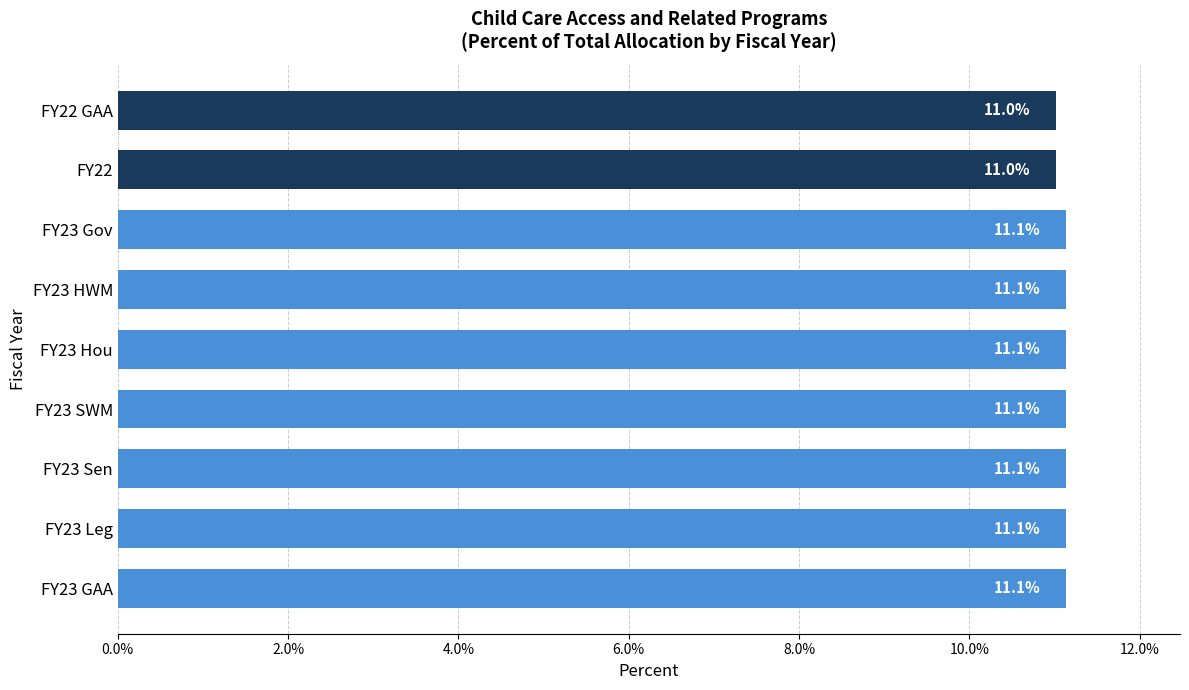

True or false: the data shows 3.5 at FY22.

False